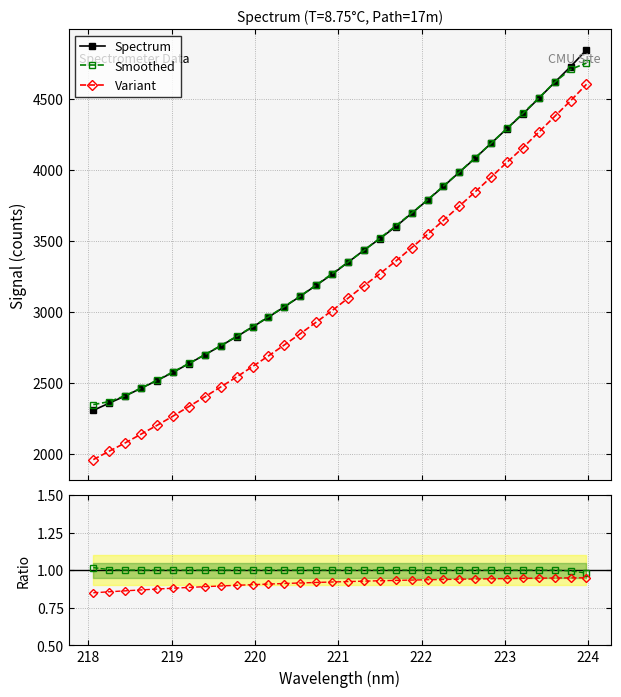

True or false: Smoothed and Variant cross at least once.

False